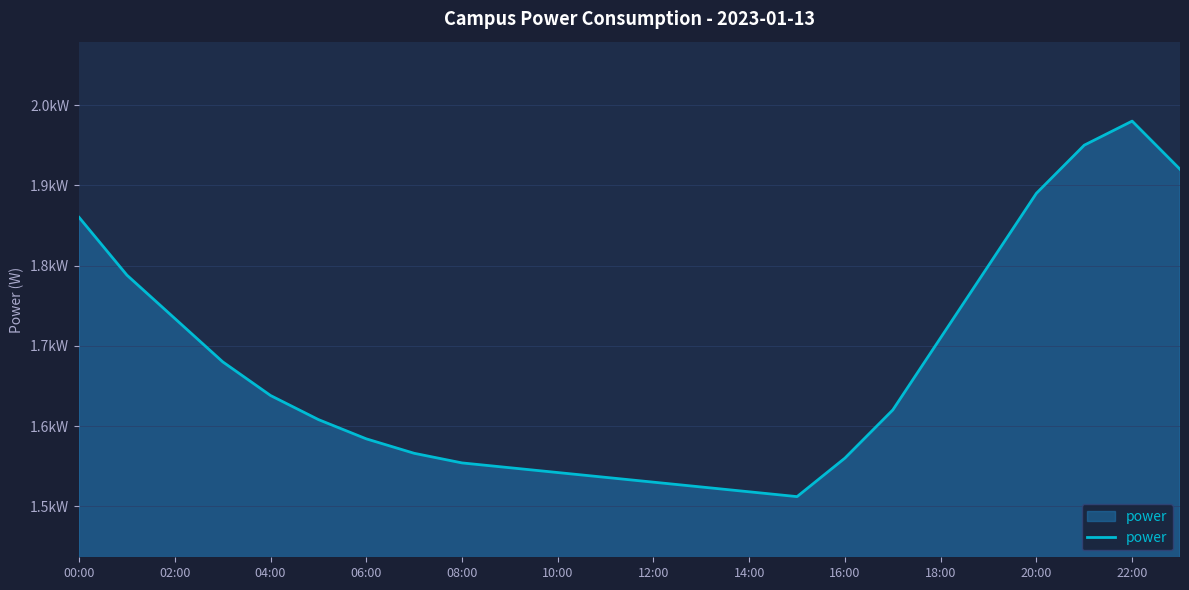

Does the chart have visible grid lines?

Yes